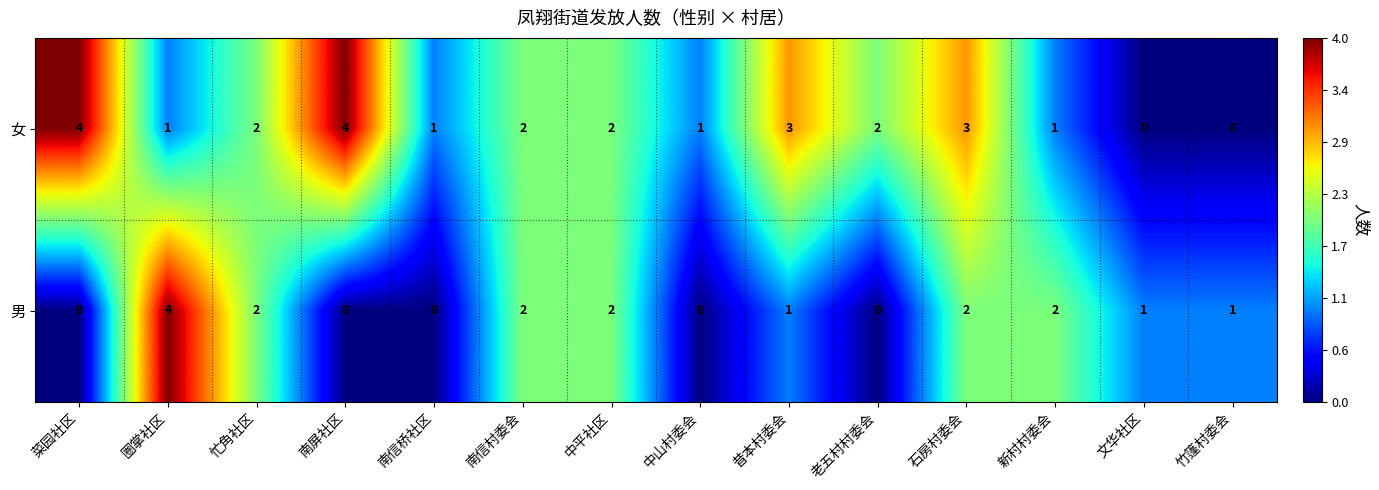

Reading right to left, extract all data points from this chart.

女: 竹篷村委会=0	文华社区=0	新村村委会=1	石房村委会=3	老五村村委会=2	昔本村委会=3	中山村委会=1	中平社区=2	南信村委会=2	南信桥社区=1	南屏社区=4	忙角社区=2	圈掌社区=1	菜园社区=4
男: 竹篷村委会=1	文华社区=1	新村村委会=2	石房村委会=2	老五村村委会=0	昔本村委会=1	中山村委会=0	中平社区=2	南信村委会=2	南信桥社区=0	南屏社区=0	忙角社区=2	圈掌社区=4	菜园社区=0